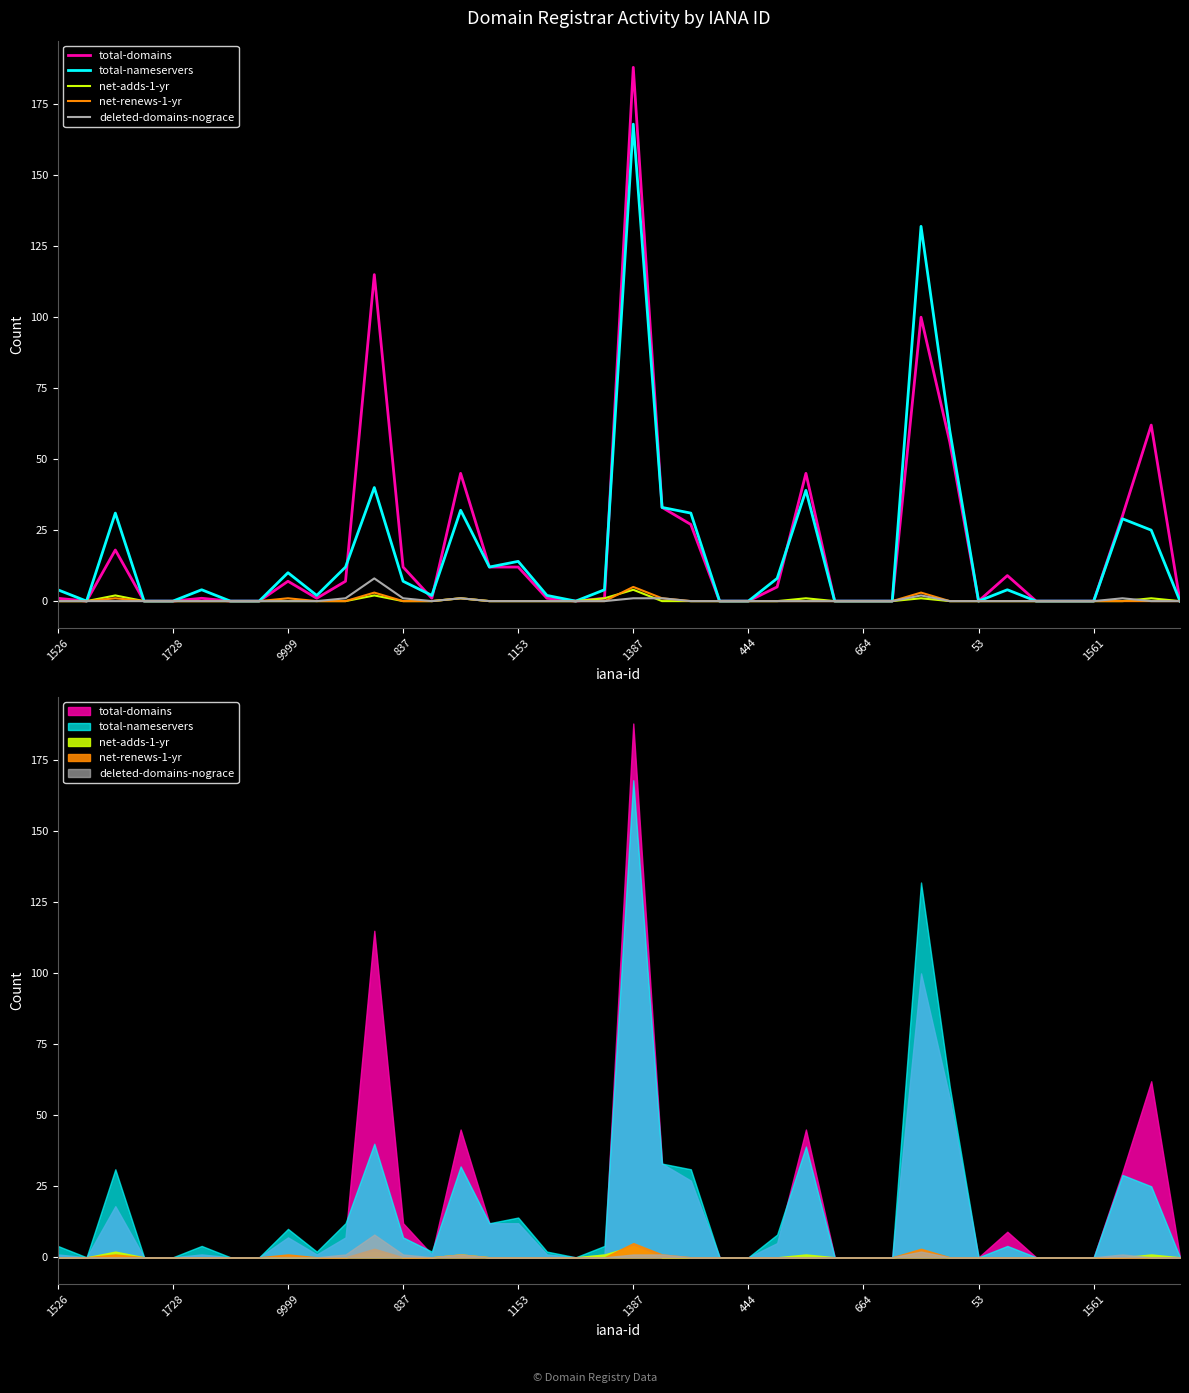

Where do total-domains and total-nameservers first cross each other?

10 and 11